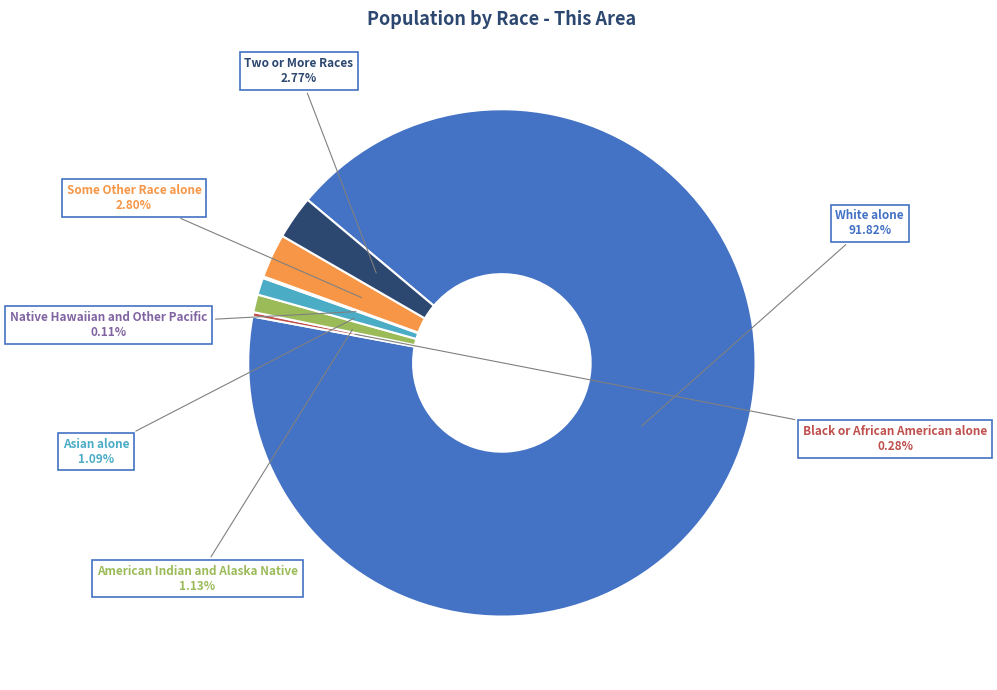

What is the largest slice in the pie chart?

White alone